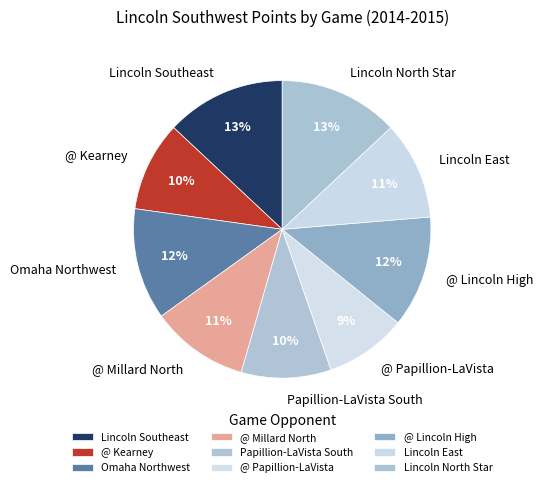

Which slice is the smallest?

@ Papillion-LaVista